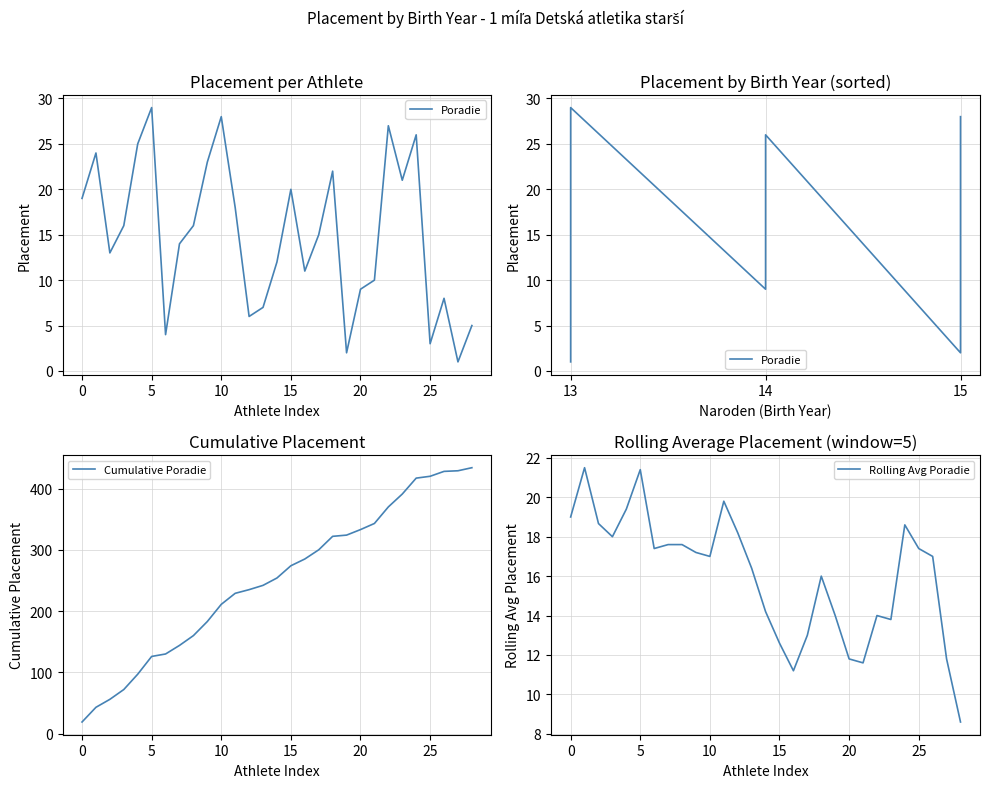

What is the minimum value for Cumulative Poradie?

19